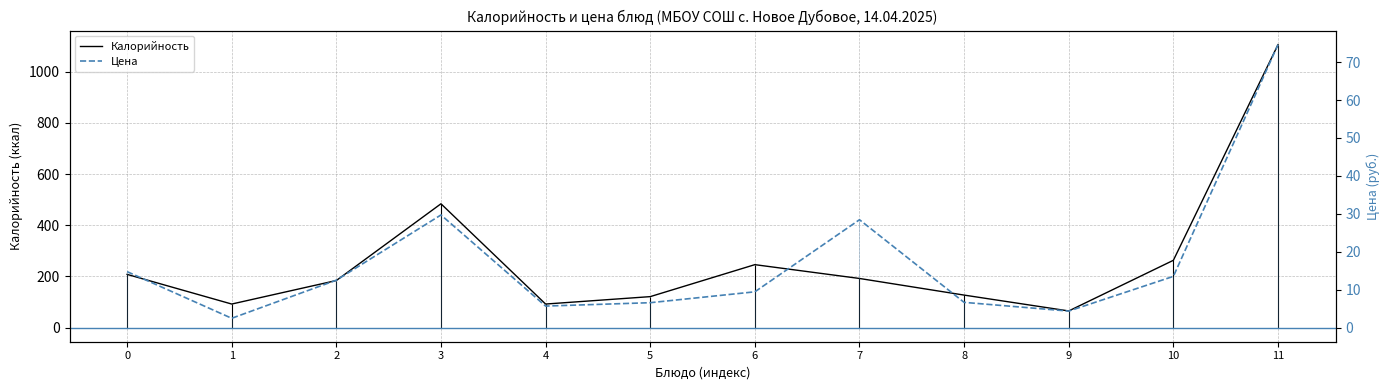

What is the sum of the Калорийность values at 10 and 8?

390